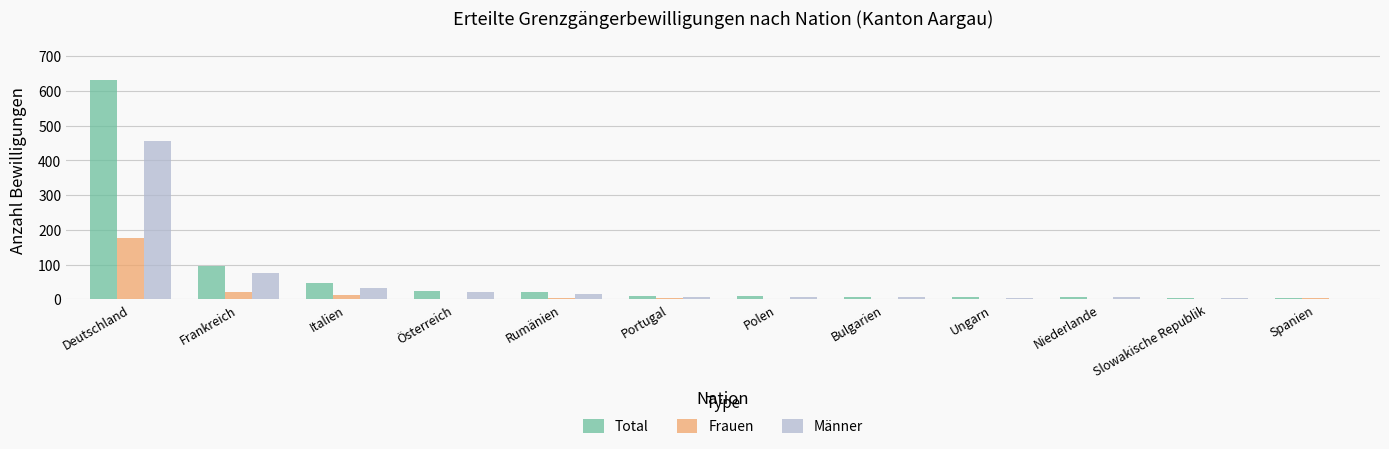

What is the difference between the Frauen values at Polen and Spanien?

2